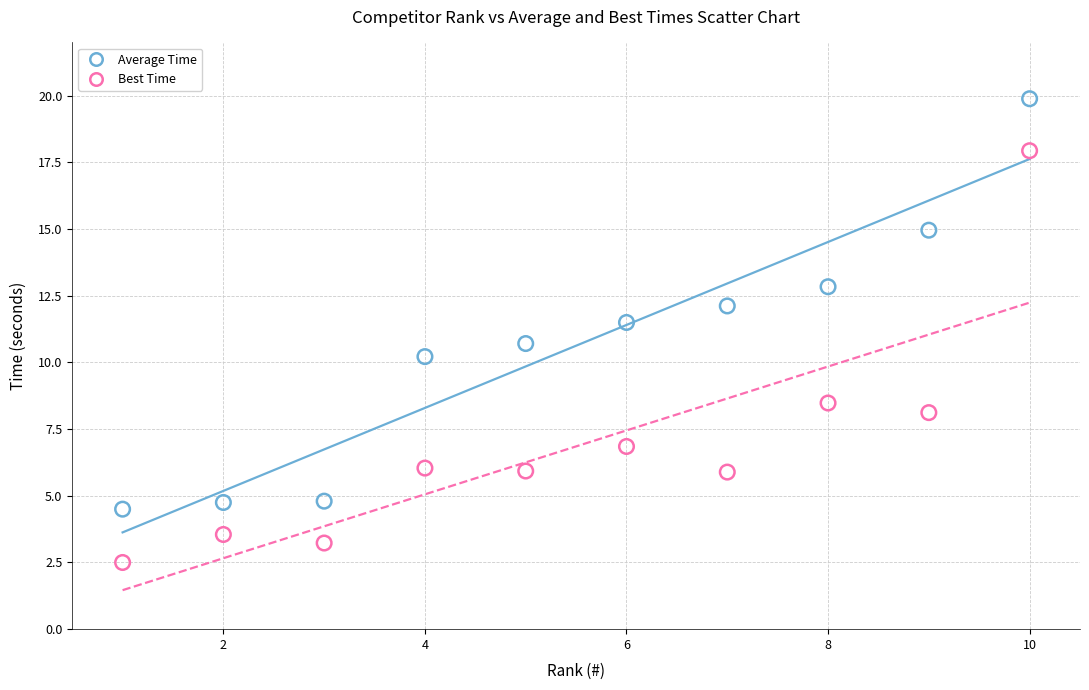

What are all the series names shown in the legend?

Average Time, Best Time